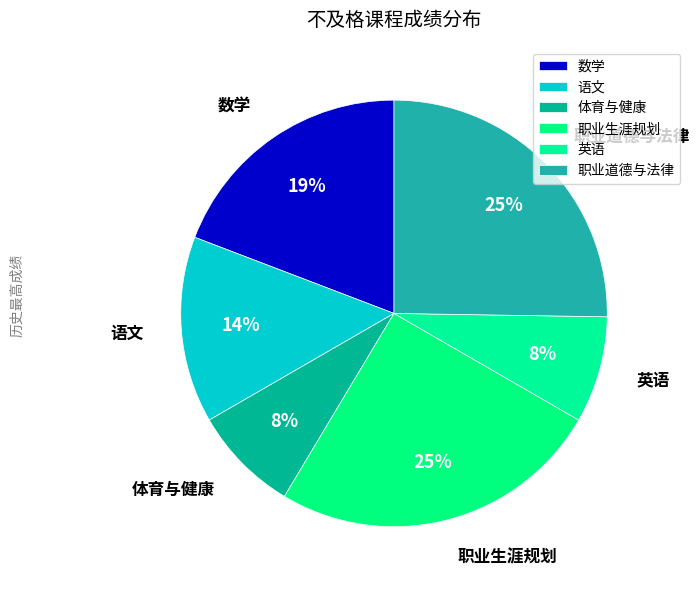

Does 体育与健康 account for over 50% of the chart?

No